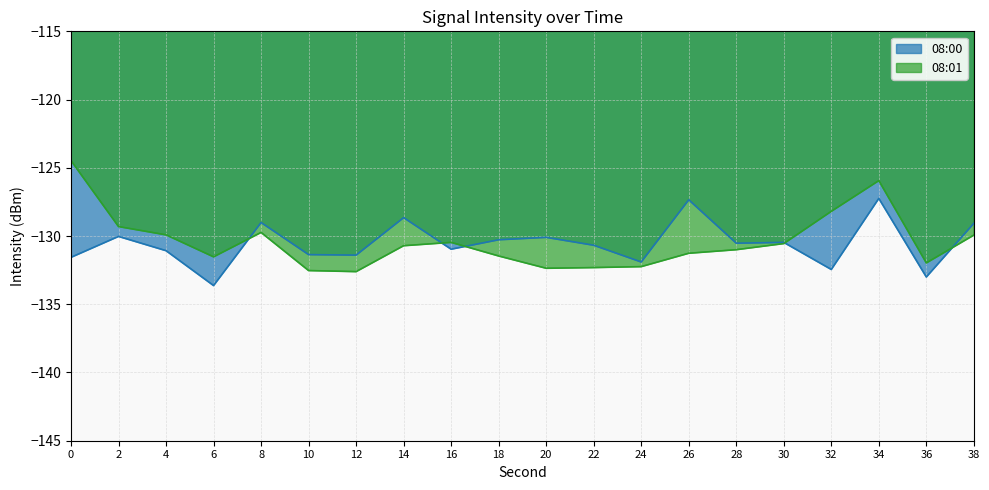

Is it true that 08:00 equals -53.2 at 18?

False